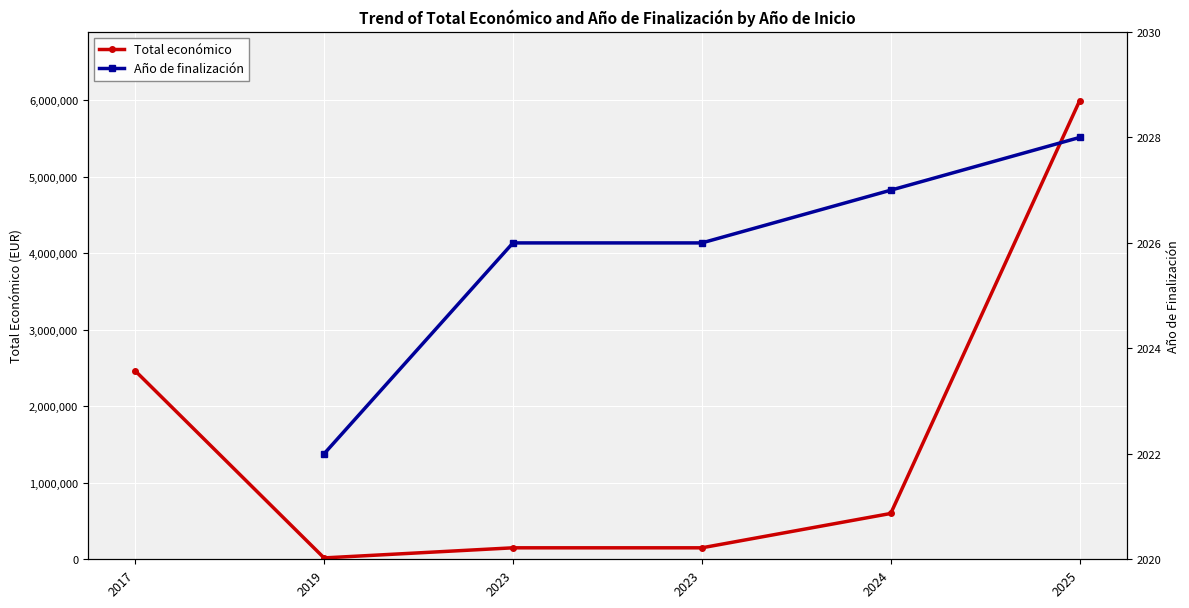

Rank the series by their maximum value, from highest to lowest.

Total económico, Año de finalización